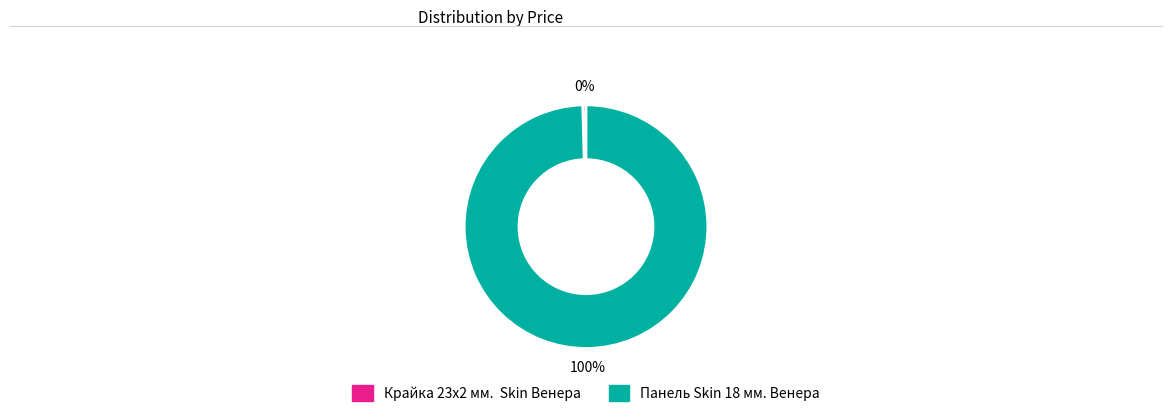

Rank the categories by value from lowest to highest.

Крайка 23x2 мм.  Skin Венера, Панель Skin 18 мм. Венера